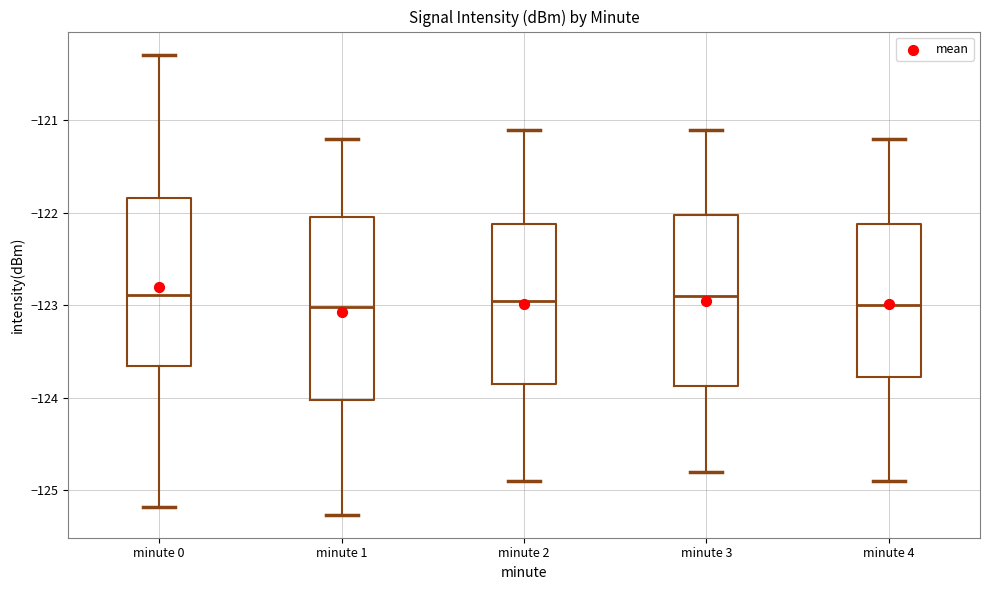

Reading left to right, transcribe this box plot: for each box, give where its median line is, the range the box spans, and where its two whiskers end, as read against the y-axis. The values are not printed on the chart, so give them approximately, as read against the axis.

minute 0: median -122.9, box -123.7 to -121.8, whiskers -125.2 to -120.3
minute 1: median -123.0, box -124.0 to -122.0, whiskers -125.3 to -121.2
minute 2: median -122.9, box -123.8 to -122.1, whiskers -124.9 to -121.1
minute 3: median -122.9, box -123.9 to -122.0, whiskers -124.8 to -121.1
minute 4: median -123.0, box -123.8 to -122.1, whiskers -124.9 to -121.2